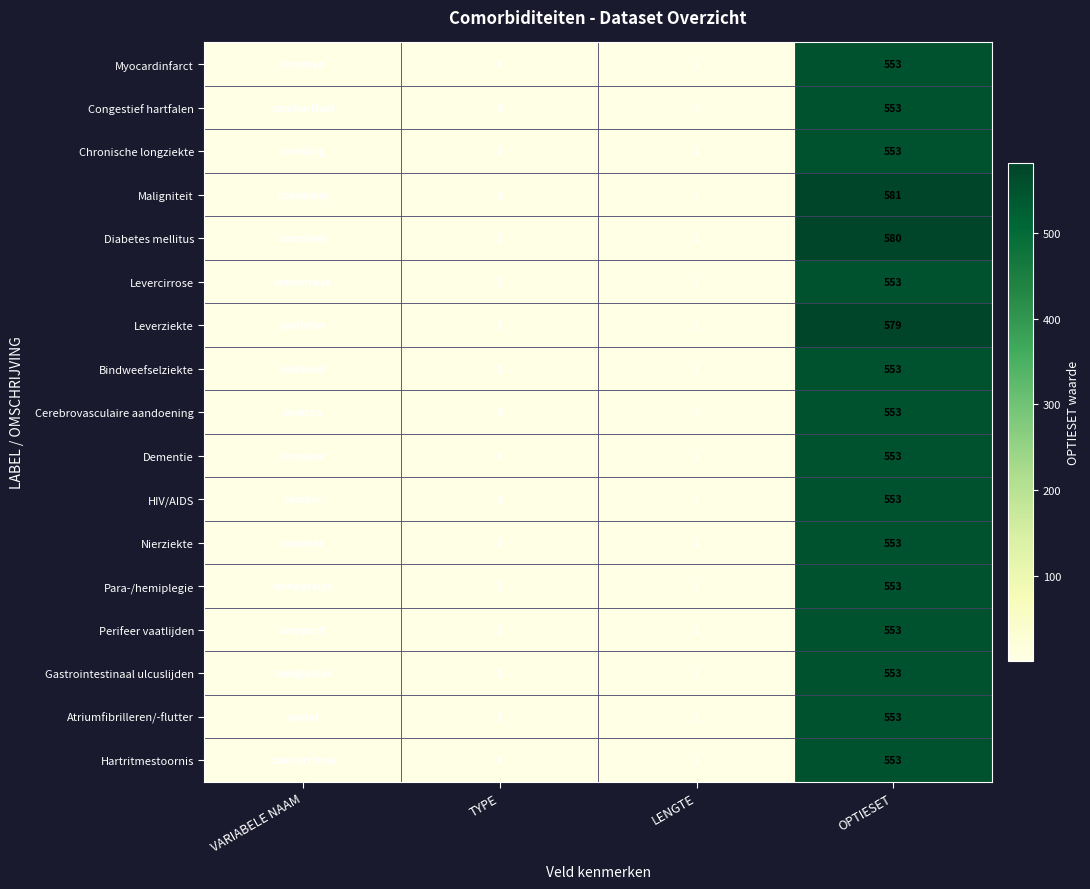

What is the total value across all series at LENGTE?

17